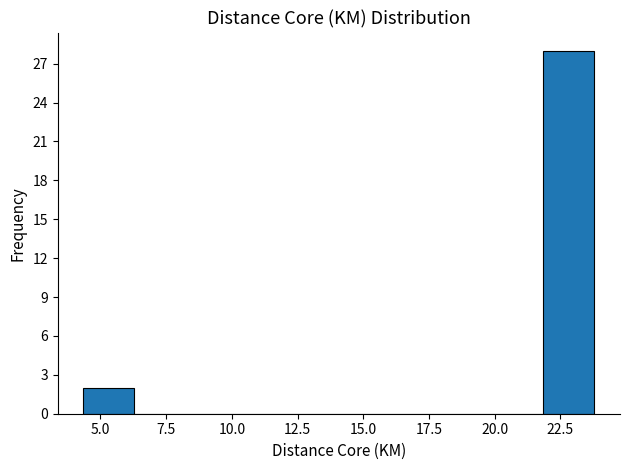

Around what value on the x-axis is the tallest bar? Give the approximate position of its centre, as read against the axis.

23.0